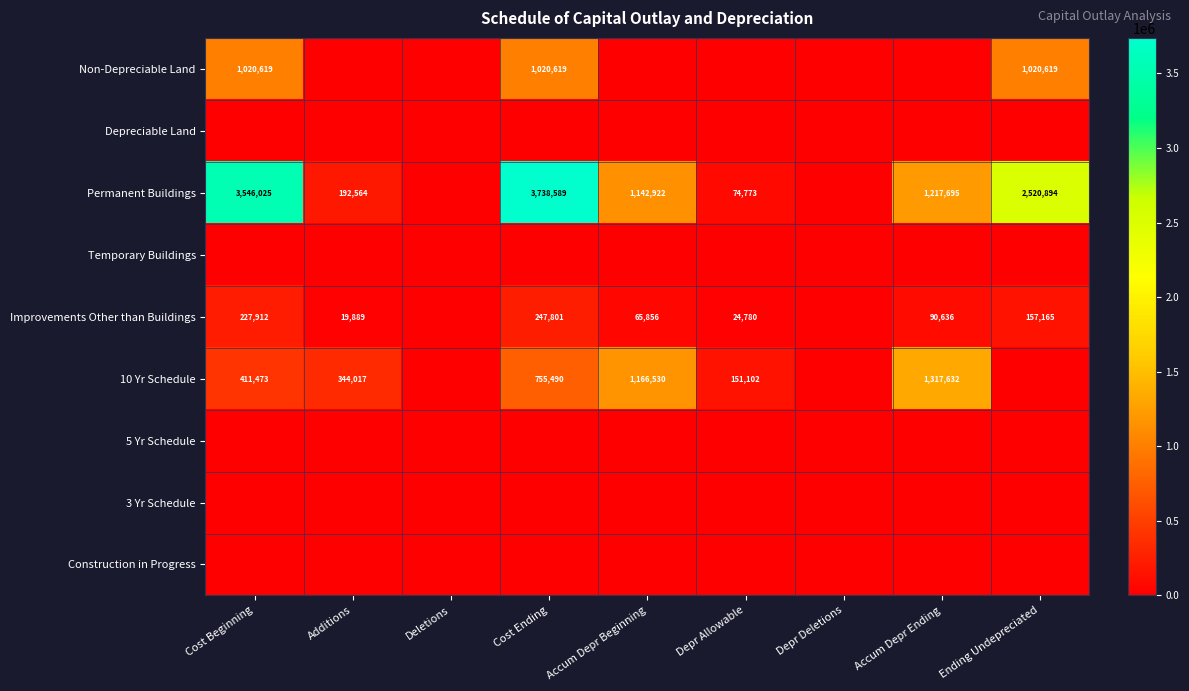

Is the value of Improvements Other than Buildings at Depr Allowable greater than the value of 10 Yr Schedule at Accum Depr Beginning?

No